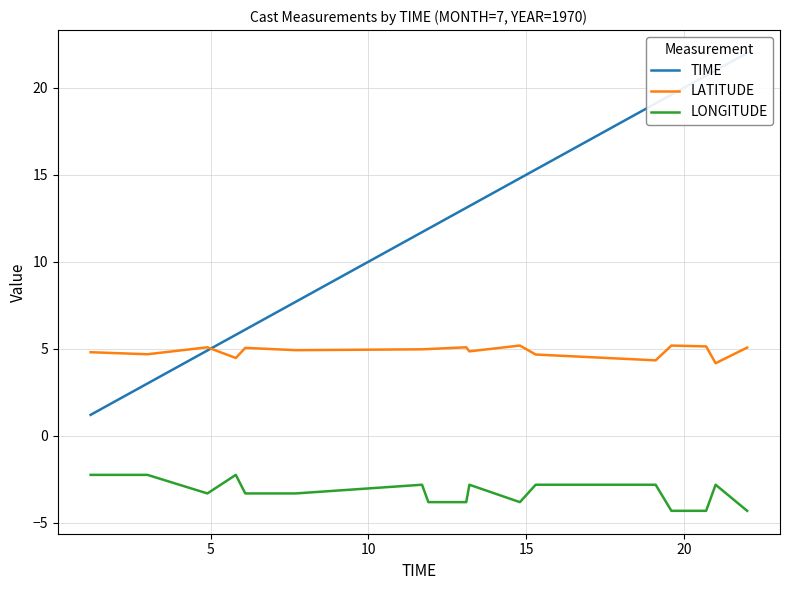

True or false: LATITUDE and LONGITUDE intersect in this chart.

False